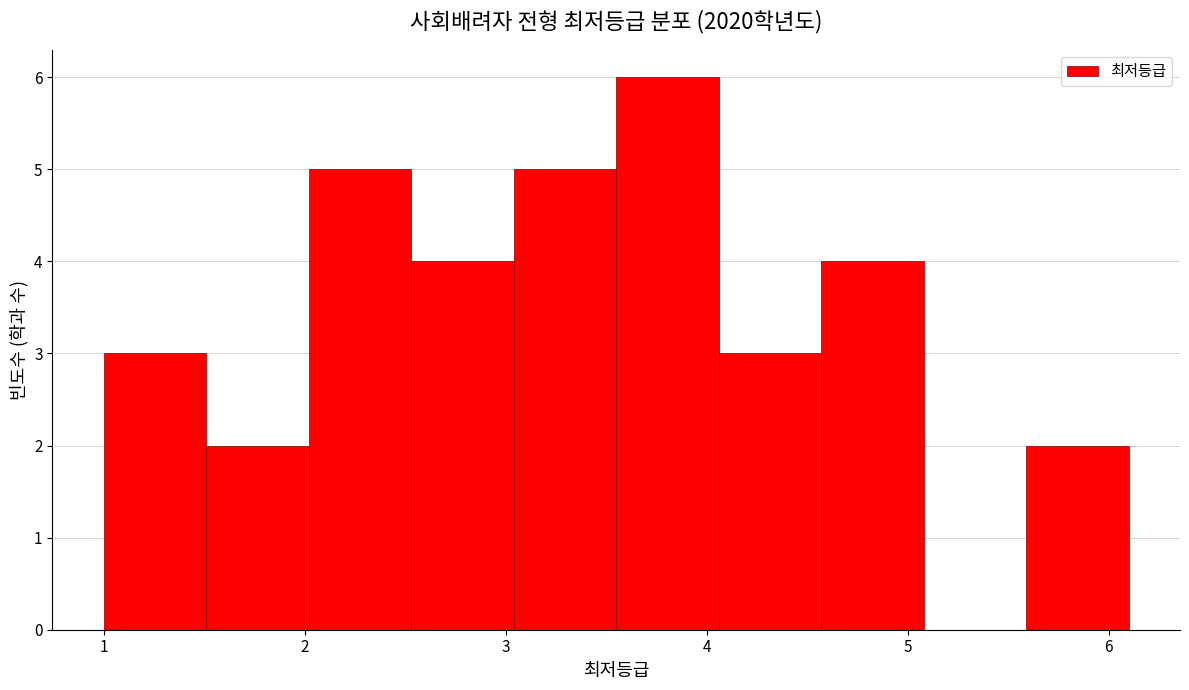

Over which range of the x-axis is the bar tallest?

3.55 to 4.06